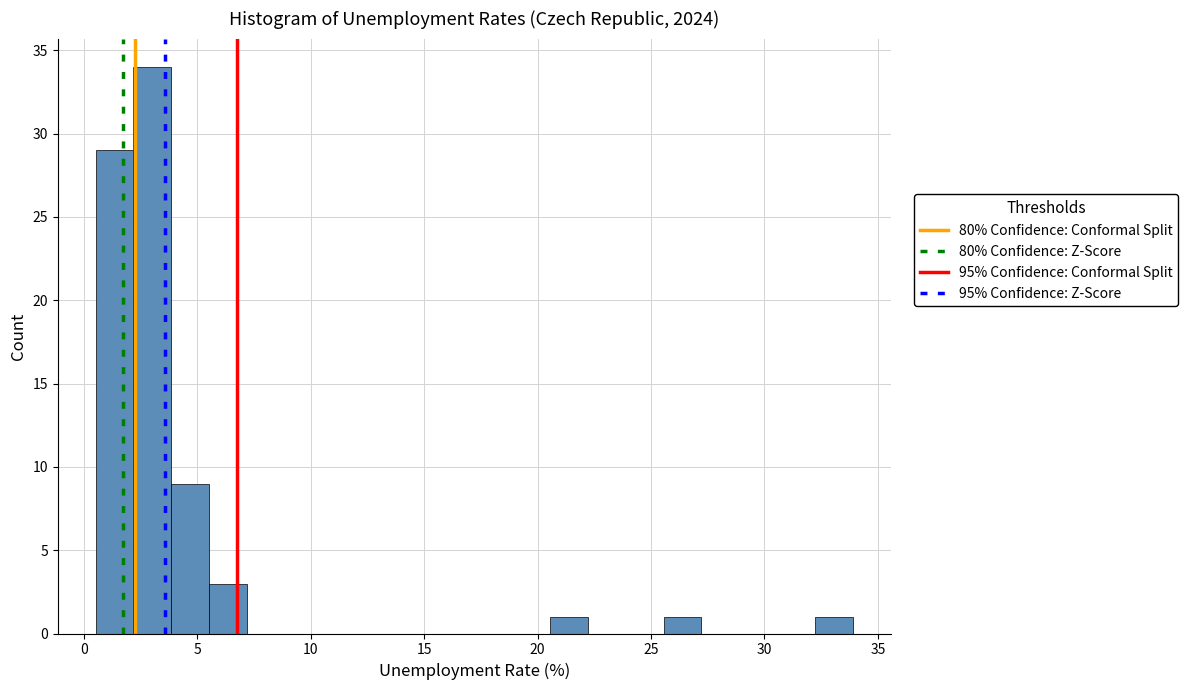

Around what value on the x-axis is the tallest bar? Give the approximate position of its centre, as read against the axis.

3.0